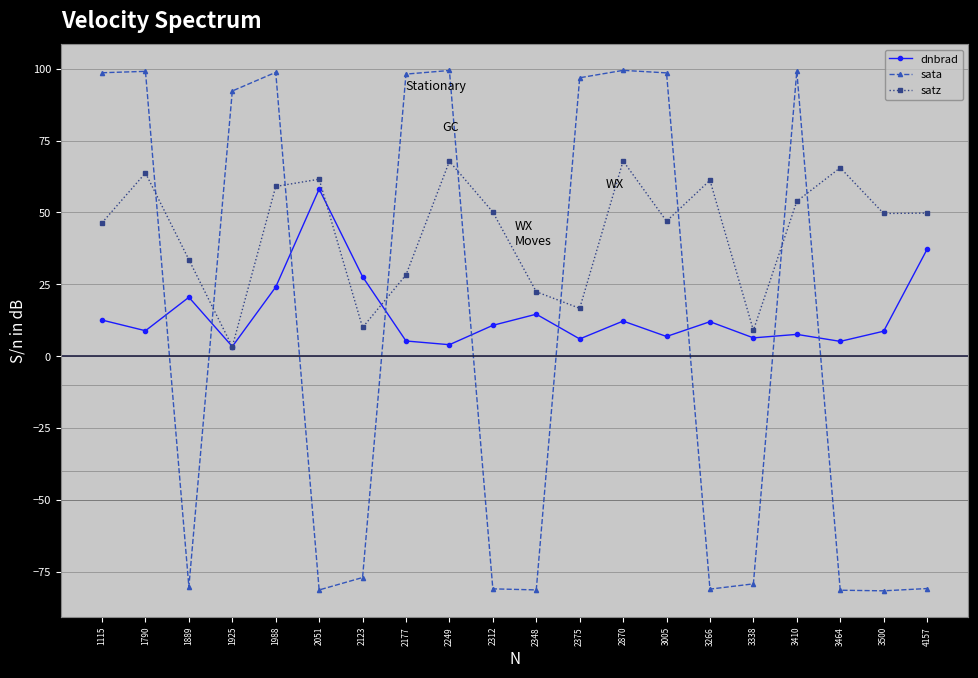

What is the value of the dnbrad point at the 5th from the left?

24.1